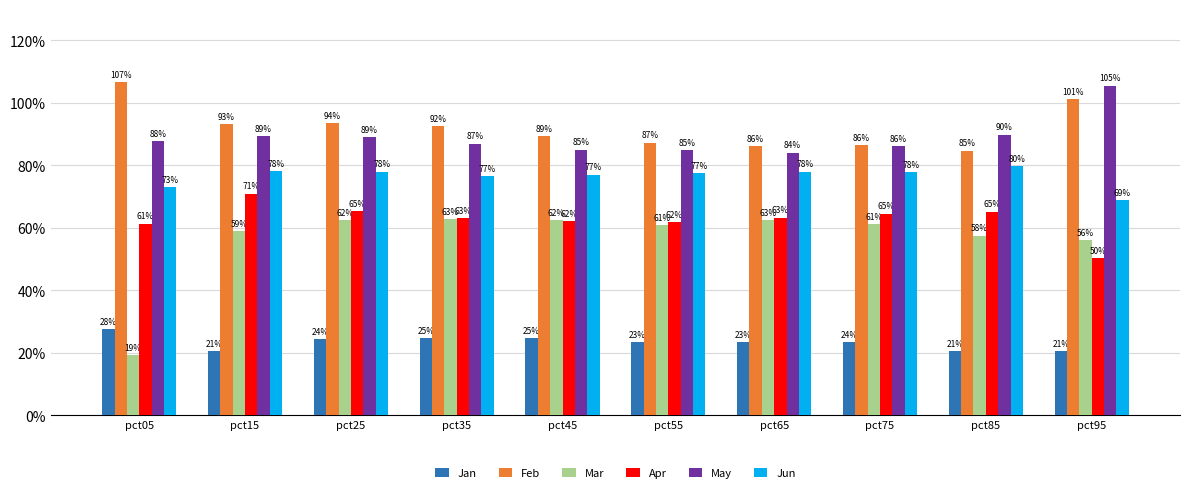

The Jun series shows 1.3 at pct15. True or false?

False